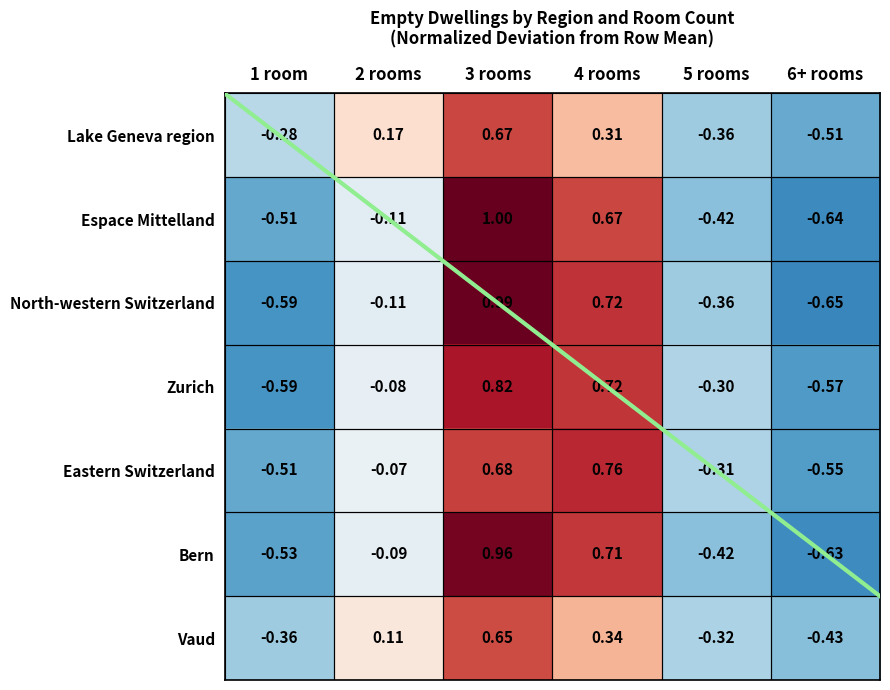

What is the difference between the second highest and second lowest values in the Bern series?

1.2